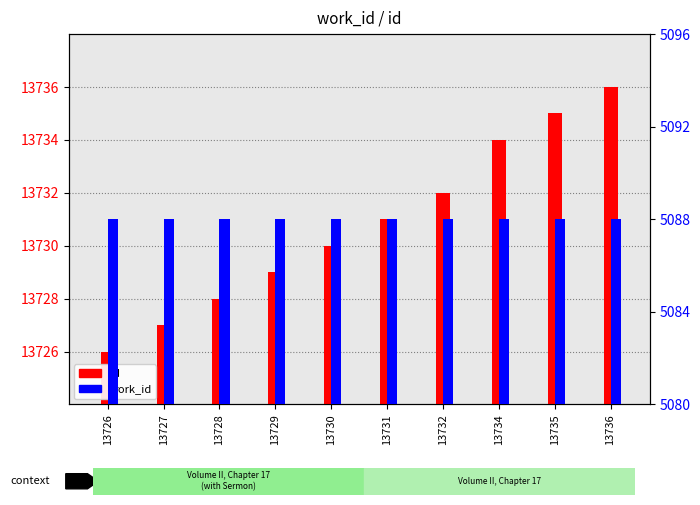

How many series are shown in this chart?

2